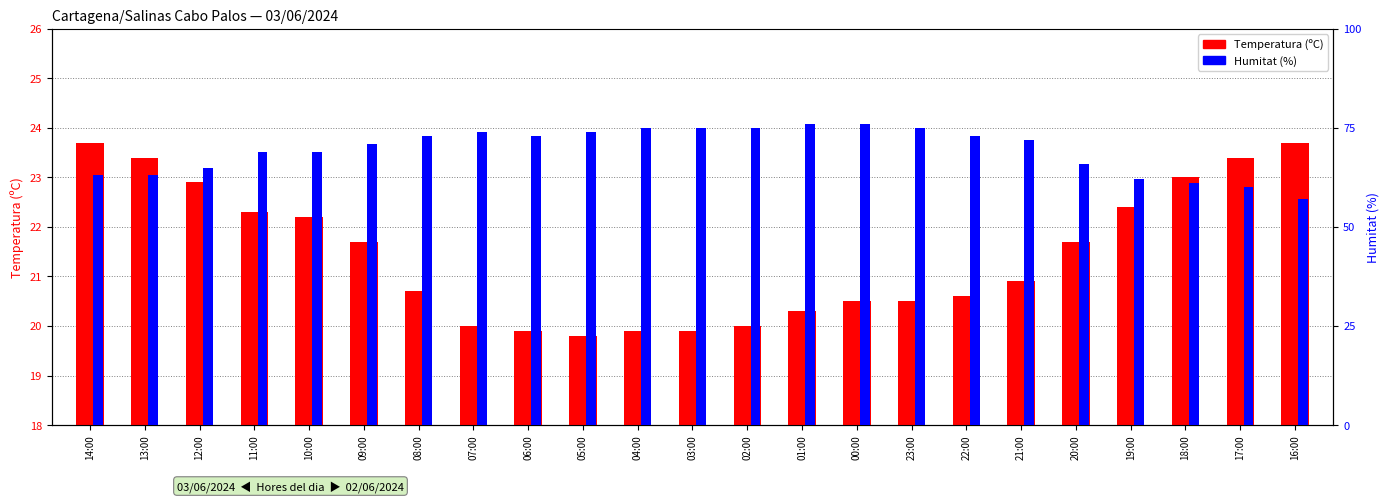

What is the total value across all series at 19:00?

84.4